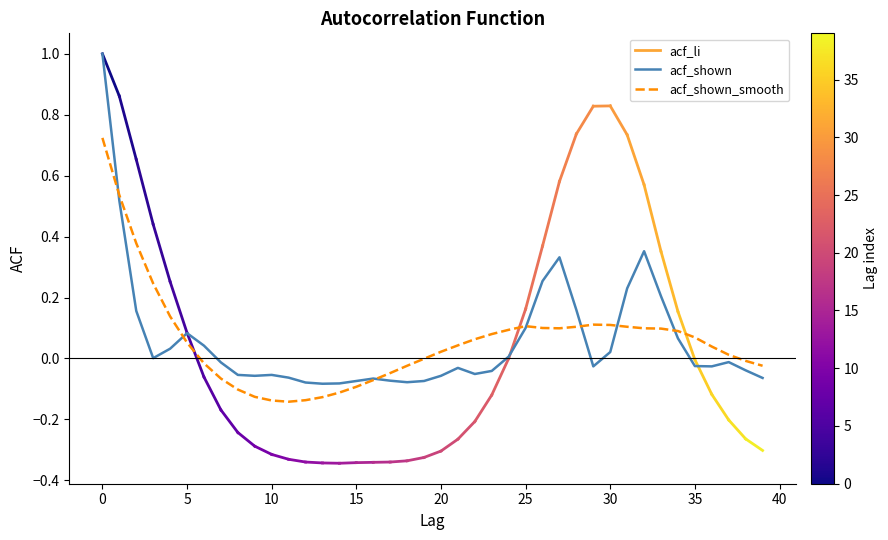

Which series has the widest spread of values?

acf_shown